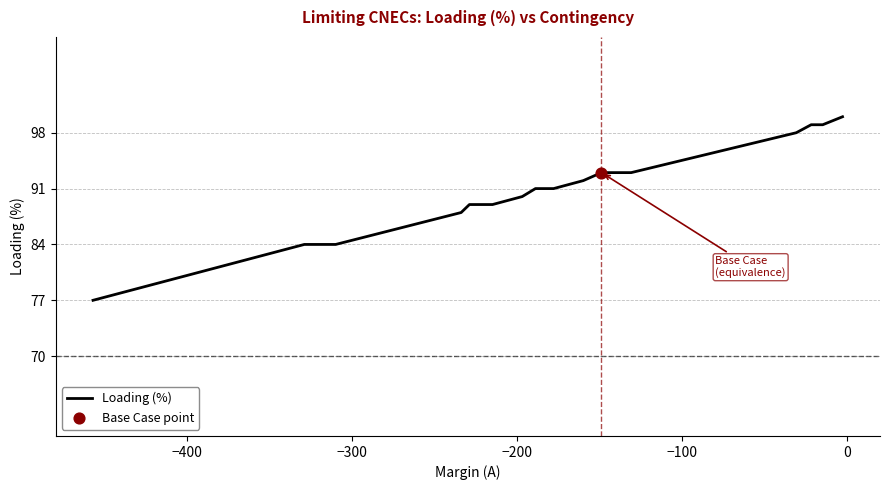

What is the minimum value shown in the chart?

77